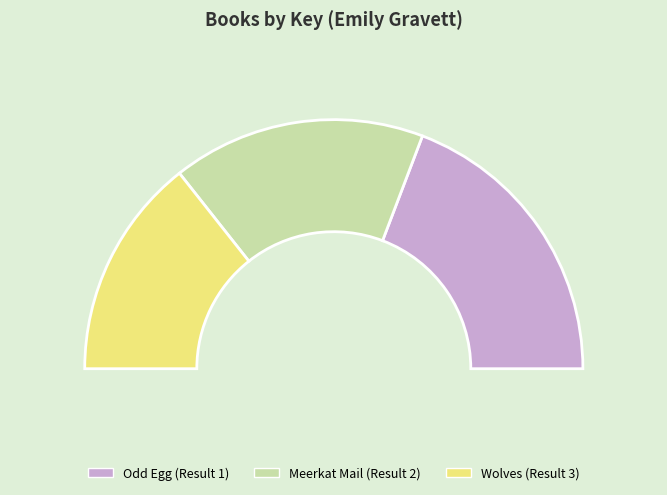

What percentage is the Odd Egg (Result 1) slice, to the nearest percent?

38%